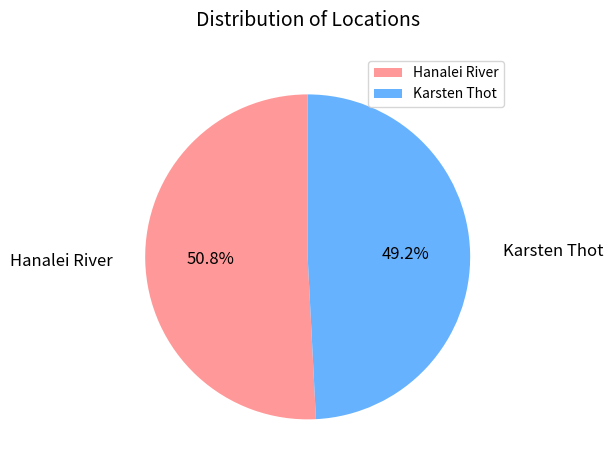

Approximately how many times larger is the value at Karsten Thot compared to Hanalei River?

1.0